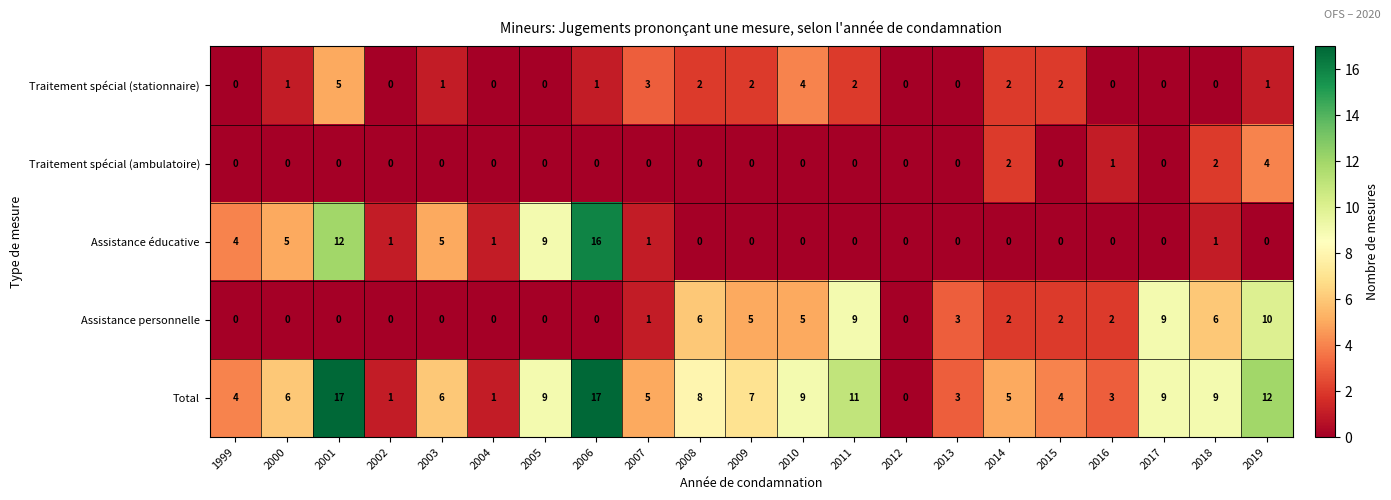

At 2018, list the series in order from largest to smallest.

Total, Assistance personnelle, Traitement spécial (ambulatoire), Assistance éducative, Traitement spécial (stationnaire)